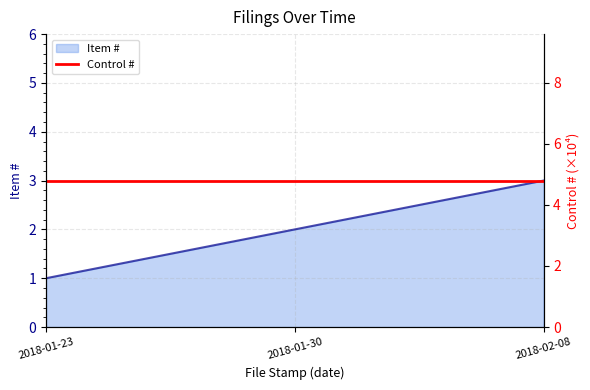

What is the ratio of the value at 2018-02-08 to the value at 2018-01-30?

1.5